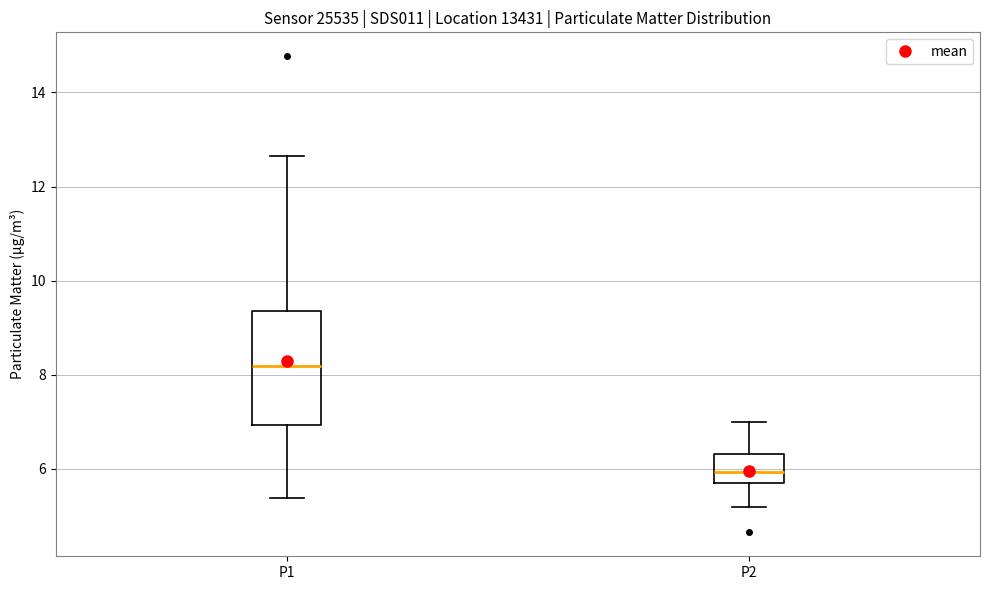

Where is the upper edge of the box for P2 on the y-axis? The values are not printed on the chart, so give them approximately, as read against the axis.

6.4